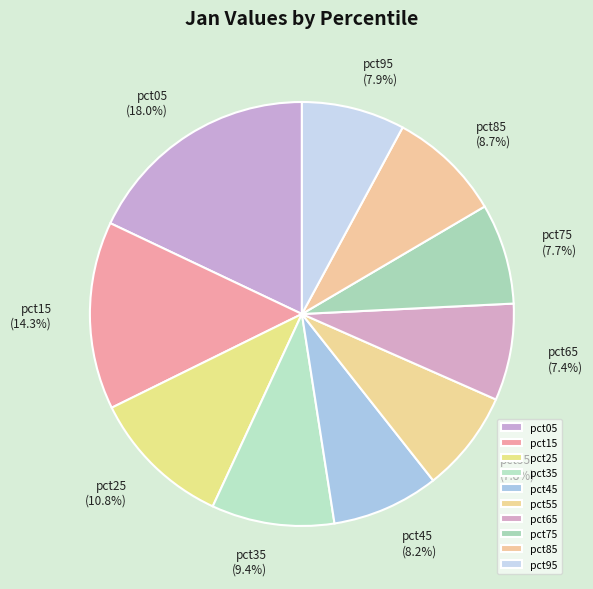

What percentage is the pct95 slice, to the nearest percent?

8%